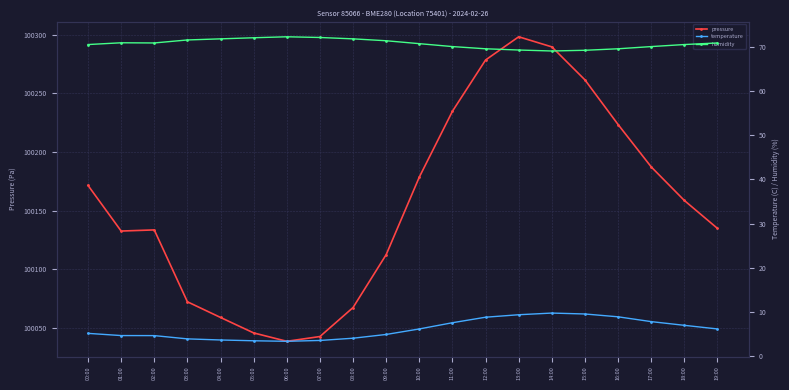

True or false: temperature and humidity cross at least once.

False